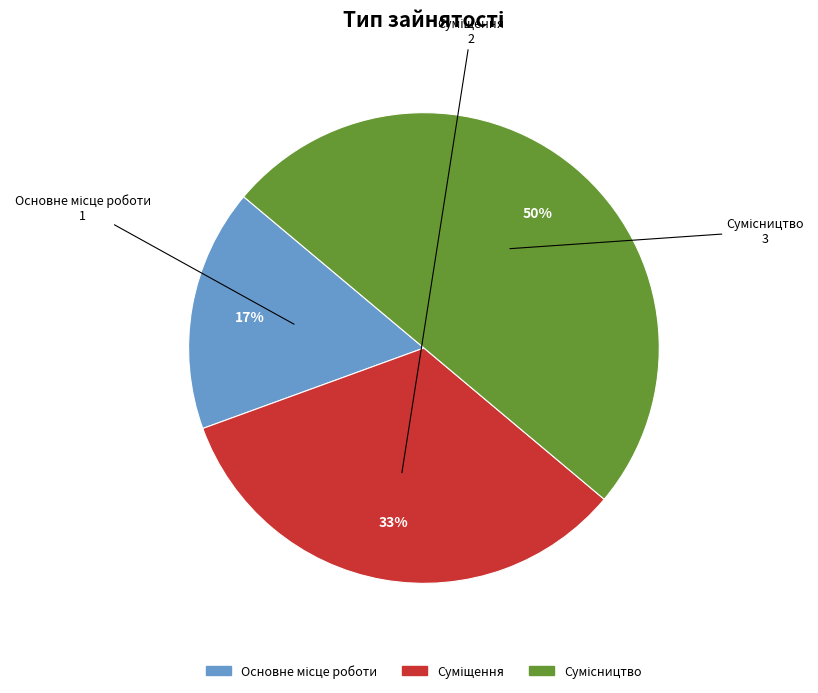

To the nearest percent, what is the difference between the largest and smallest slice percentages?

33%